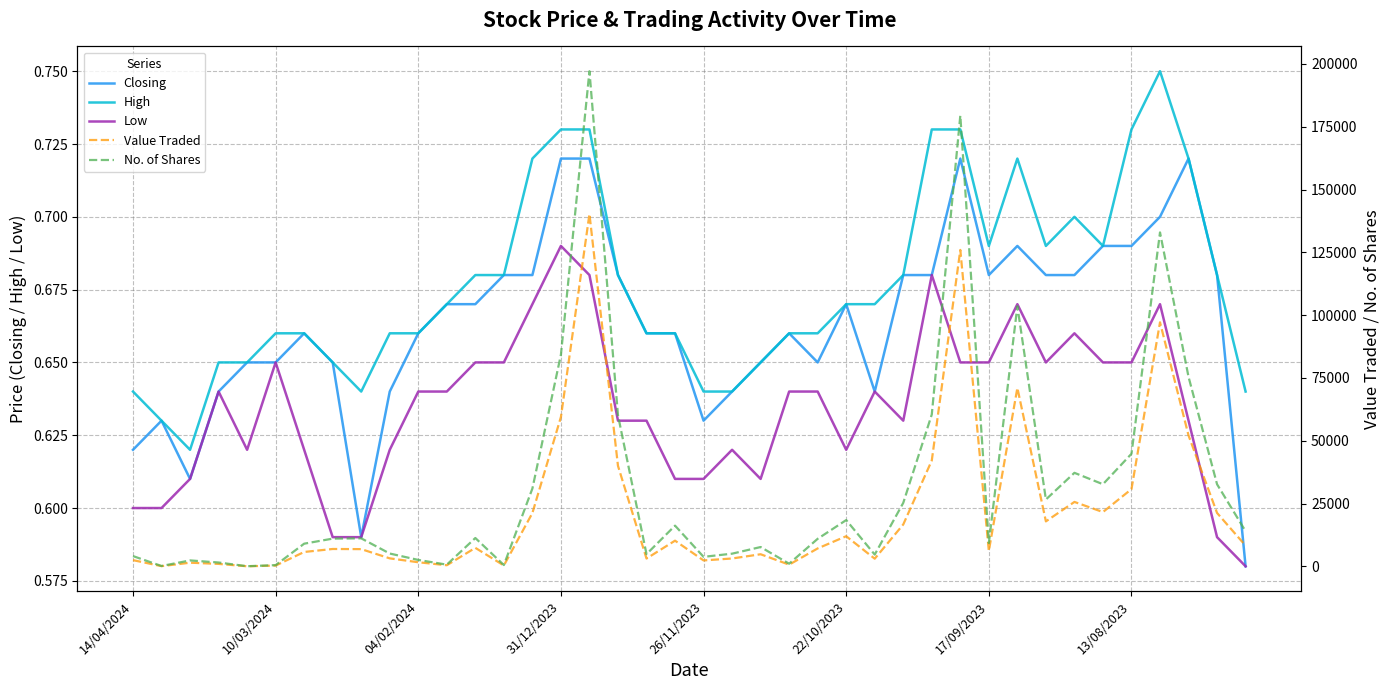

How many data points does each series have?

40